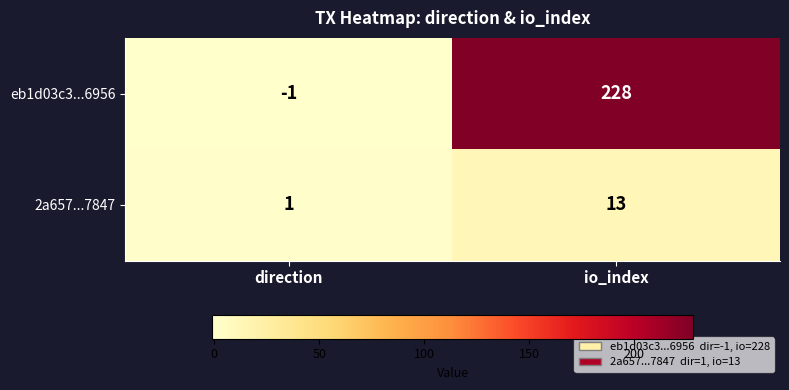

At direction, list the series in order from smallest to largest.

eb1d03c3...6956, 2a657...7847